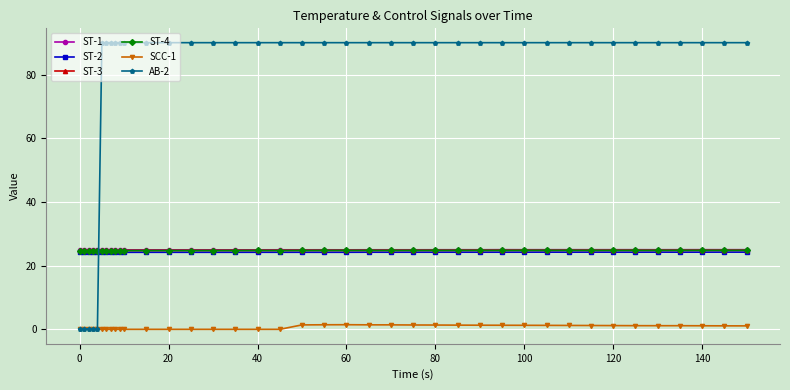

What is the value of the AB-2 point at the 15th from the left?

90.0